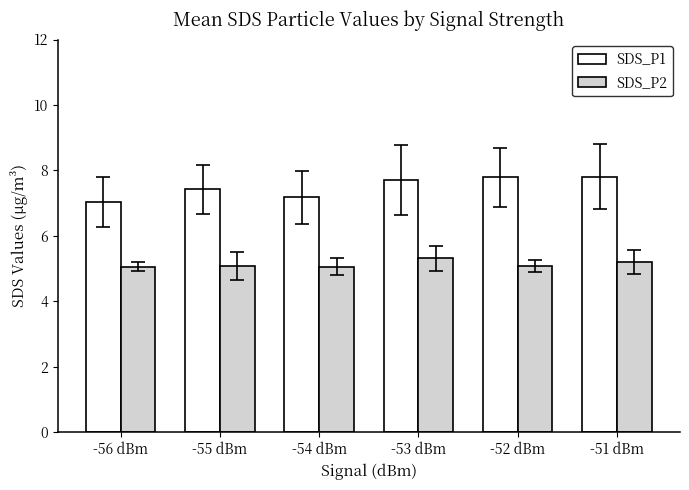

What is the smallest value displayed?

5.1